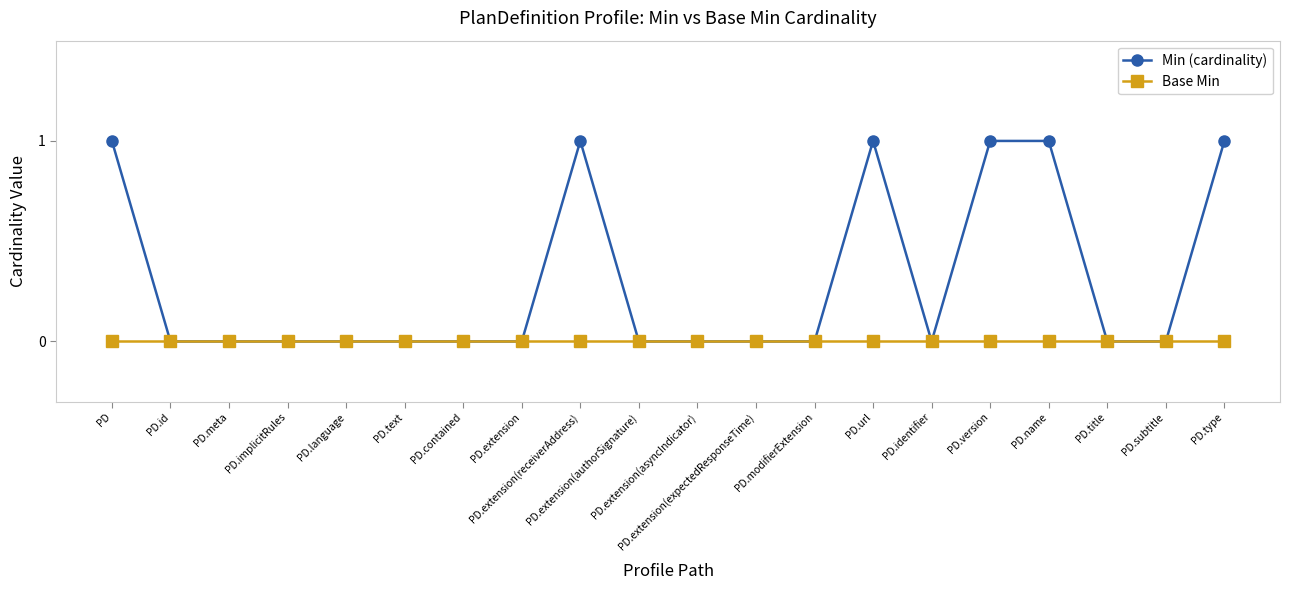

True or false: Min (cardinality) has a value of 1 at PD.

True